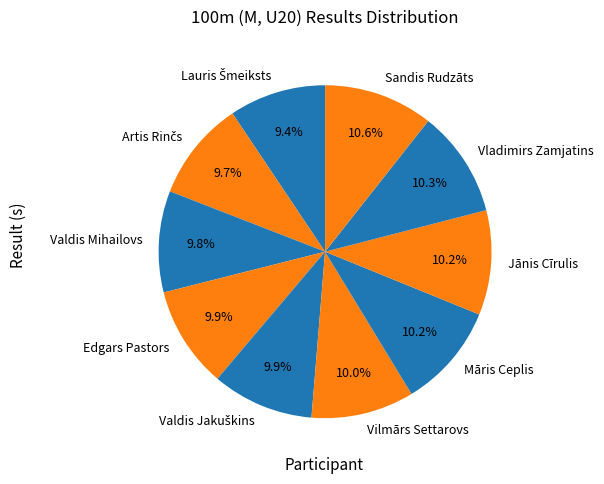

Is it true that Edgars Pastors is 18% of the pie?

False